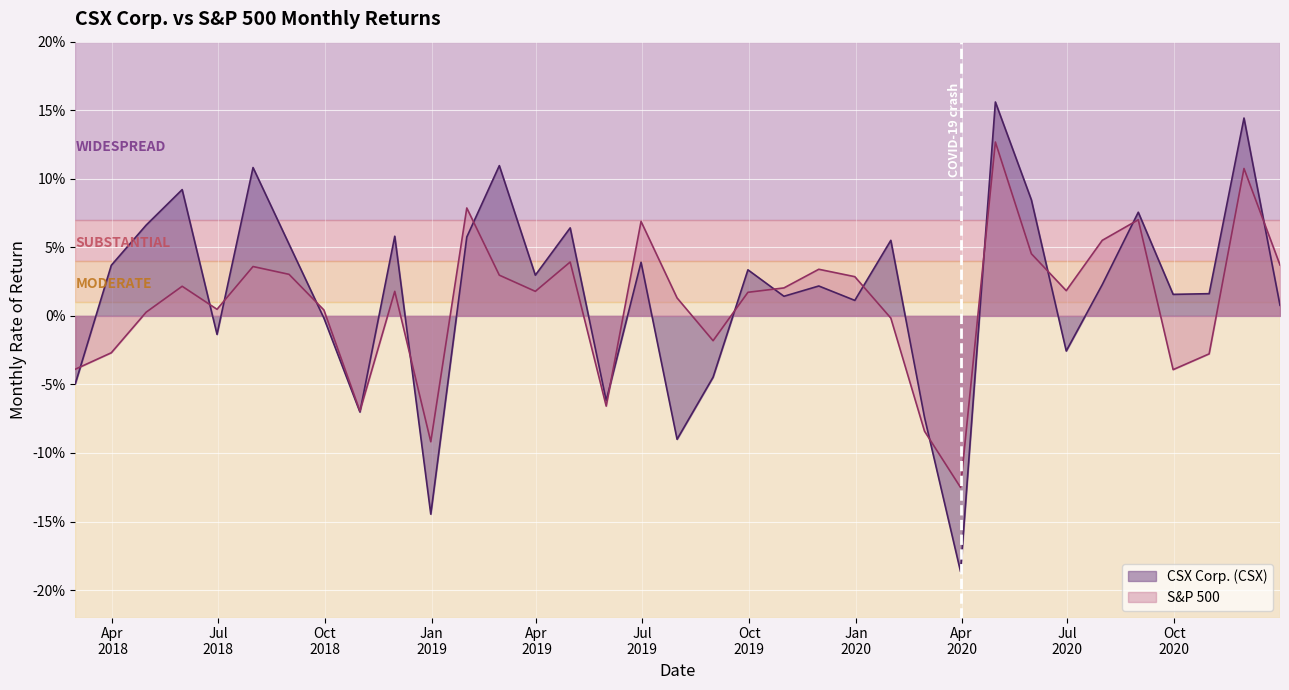

True or false: CSX Corp. (CSX) has more than 0 points higher than both neighbors.

True